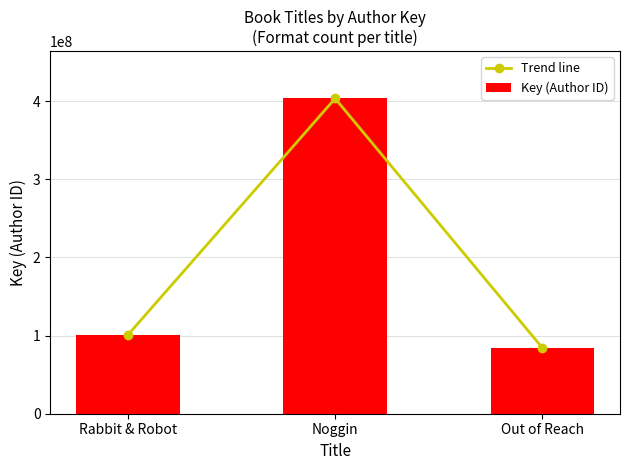

Between Rabbit & Robot and Noggin, which series saw the biggest shift?

Trend line